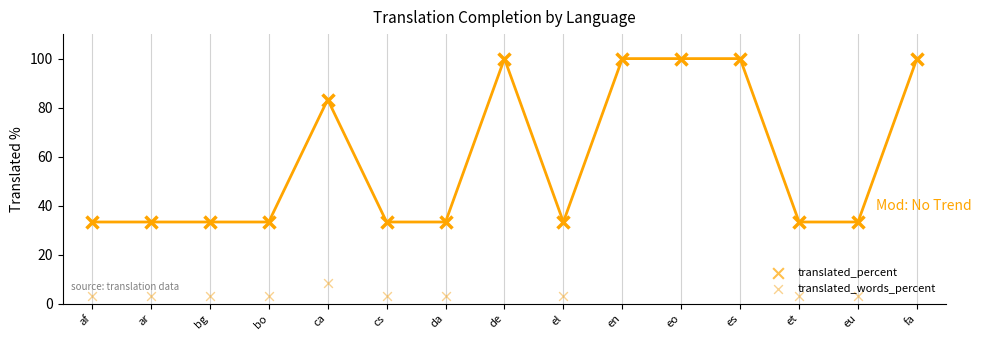

Which series contains the lowest Y value?

translated_words_percent